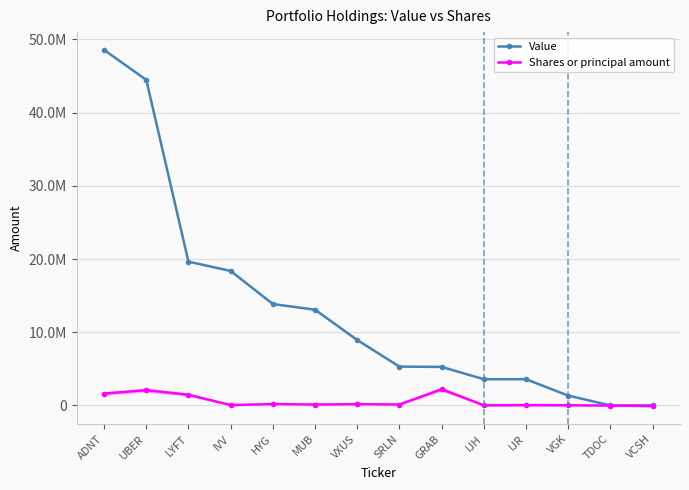

Rank the series by their average value, from lowest to highest.

Shares or principal amount, Value